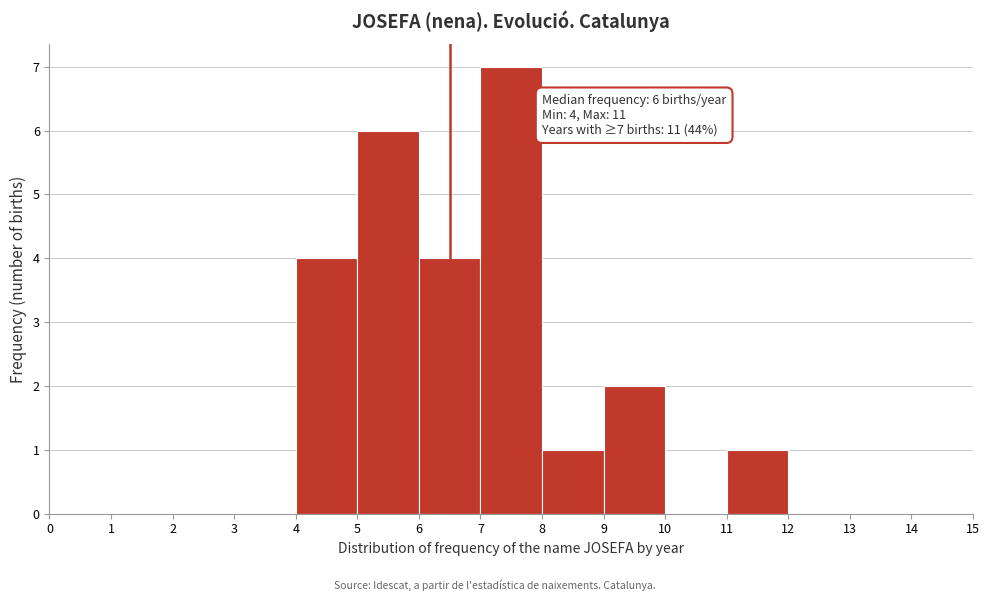

Over which range of the x-axis is the bar tallest?

7 to 8